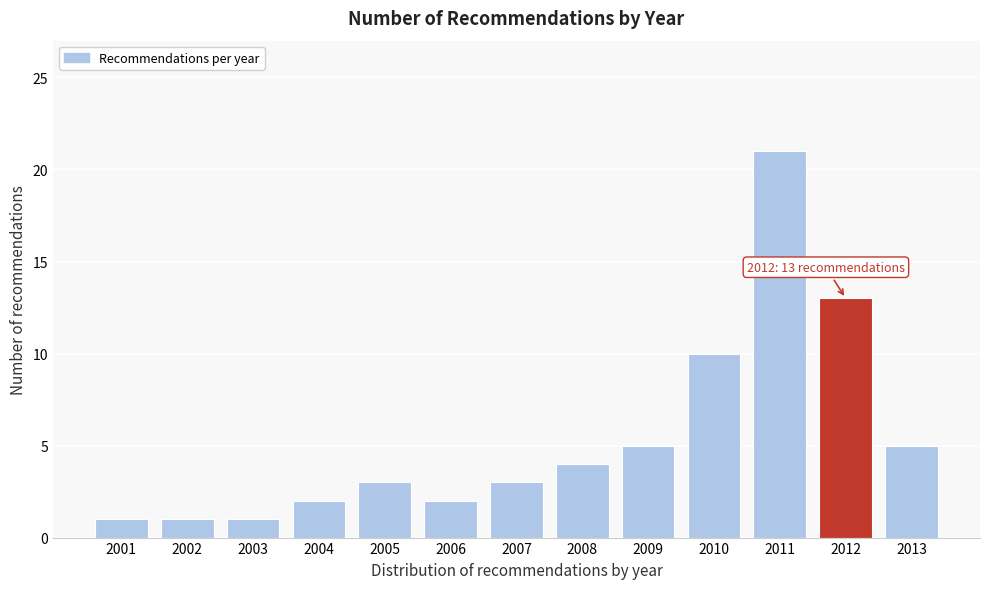

Reading left to right, extract all data points from this chart.

2001=1	2002=1	2003=1	2004=2	2005=3	2006=2	2007=3	2008=4	2009=5	2010=10	2011=21	2012=13	2013=5